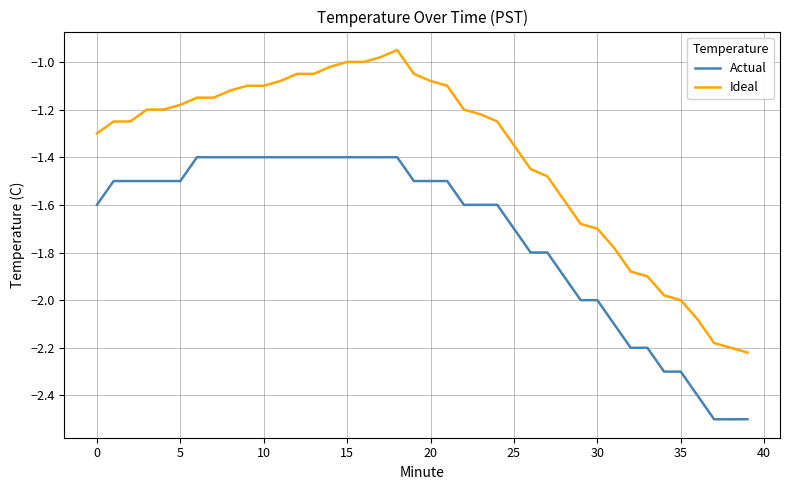

Does the chart display data point markers on the line(s)?

No